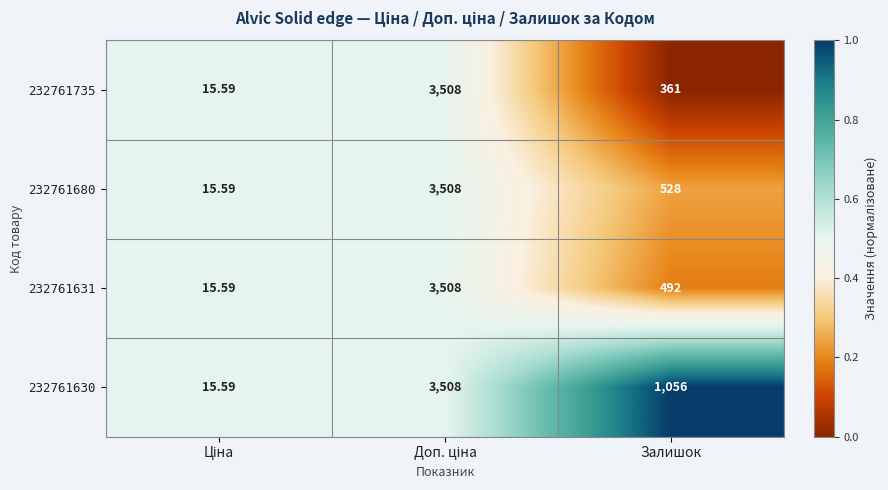

How many data points does each series have?

3